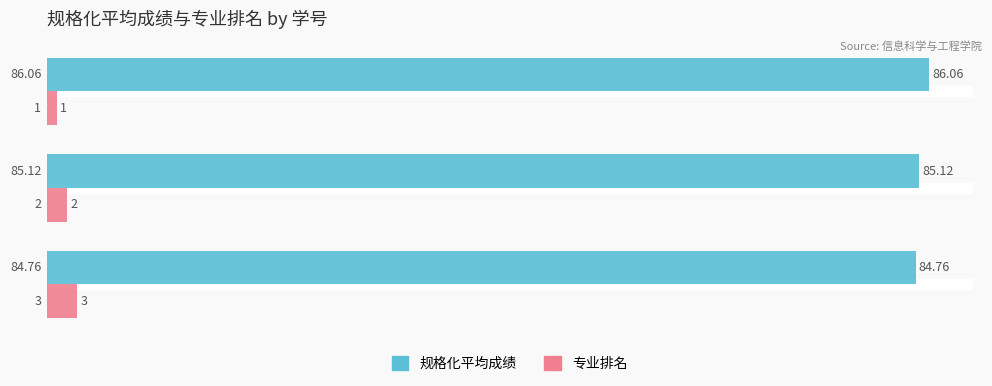

Between 231254 and 231250, which series saw the biggest shift?

专业排名